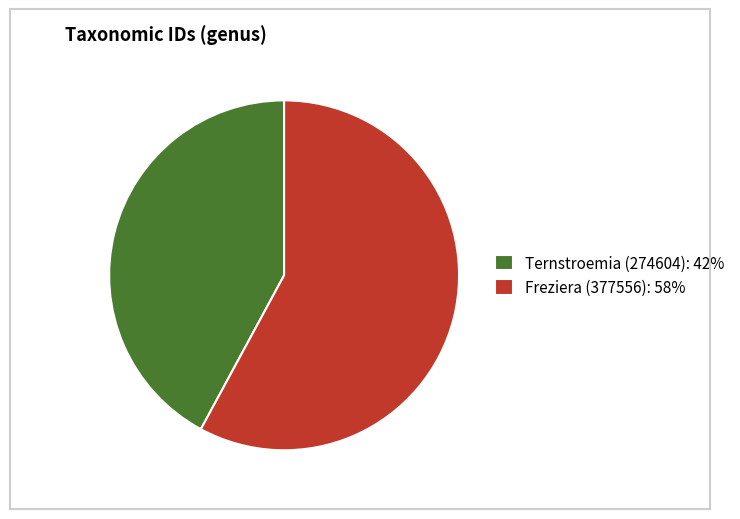

True or false: Freziera (377556) accounts for 68% of the total.

False